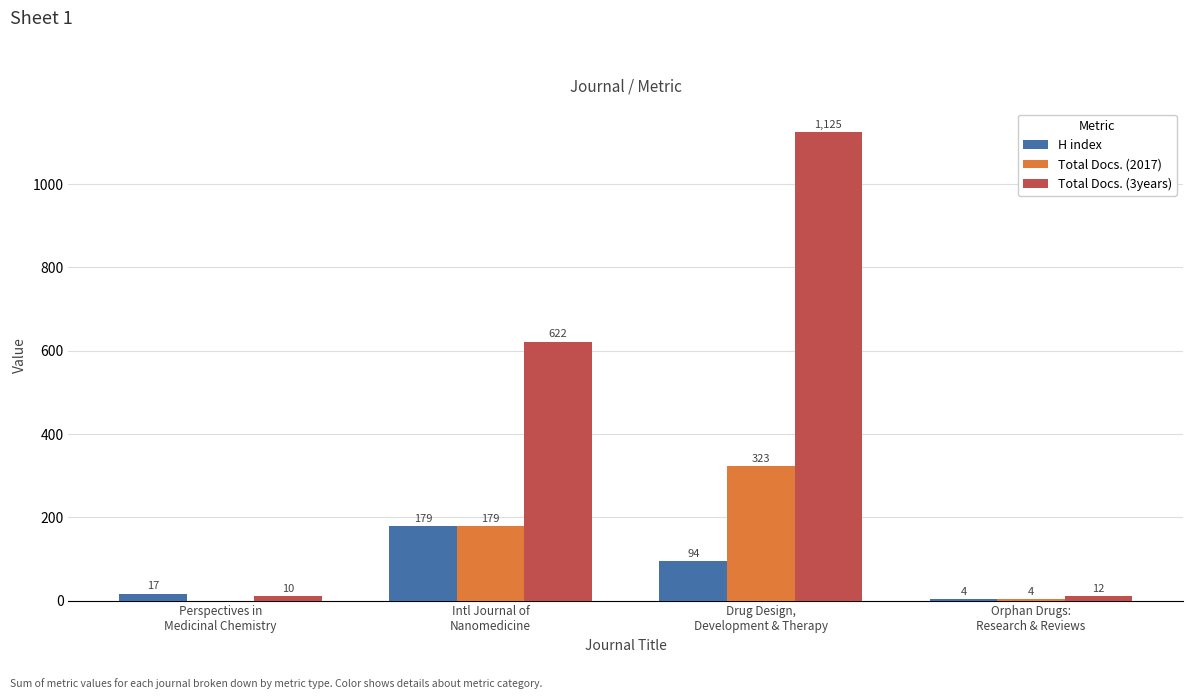

Reading right to left, extract all data points from this chart.

H index: 4	94	179	17
Total Docs. (2017): 4	323	179	0
Total Docs. (3years): 12	1125	622	10